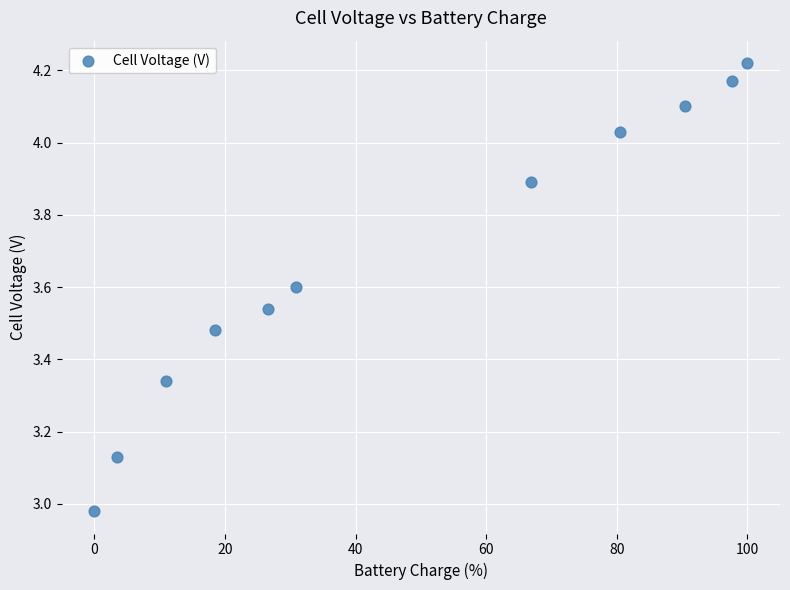

What is the range of Y values (max minus min)?

1.2